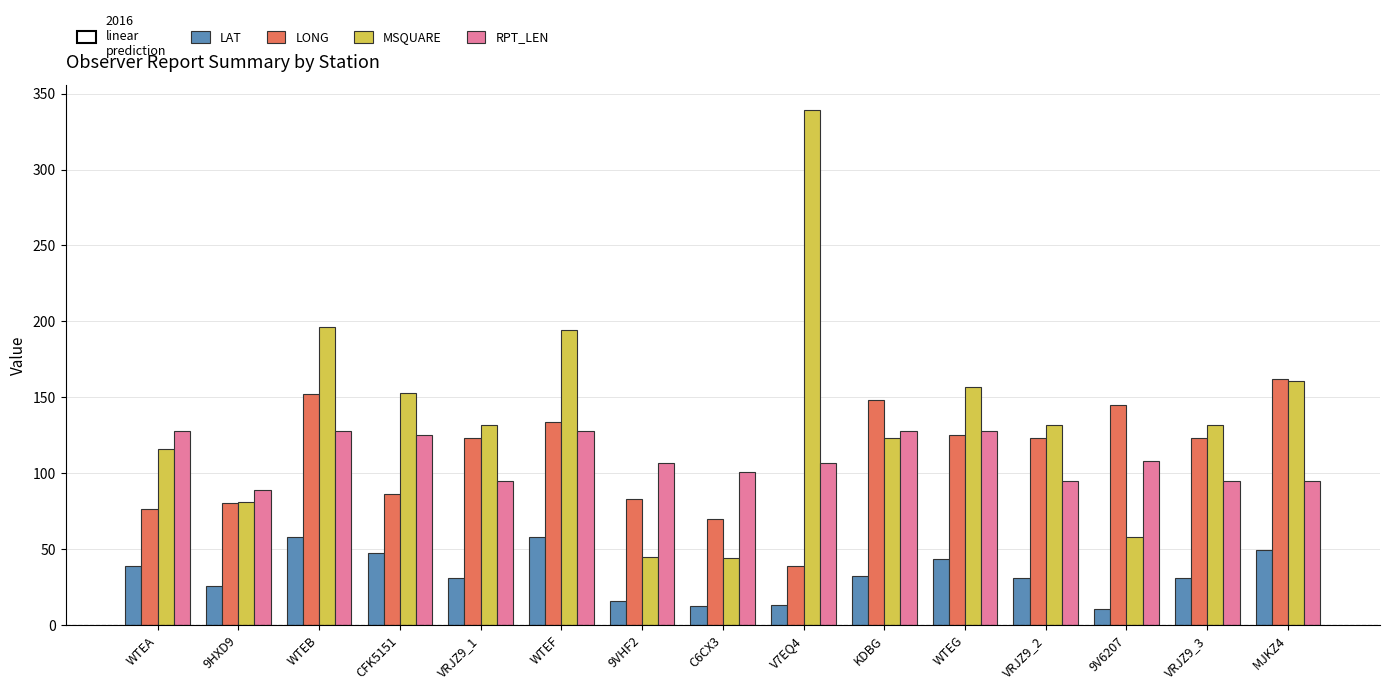

What is the sum of the LAT values at MJKZ4 and 9VHF2?

65.1